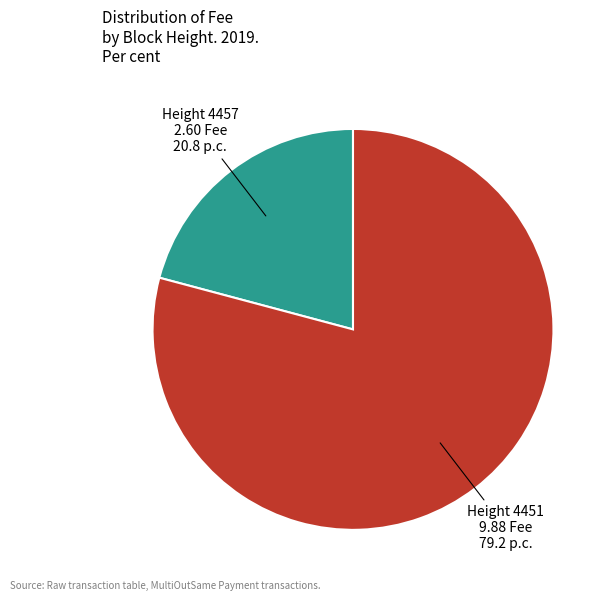

Is there a majority slice in this chart?

Yes